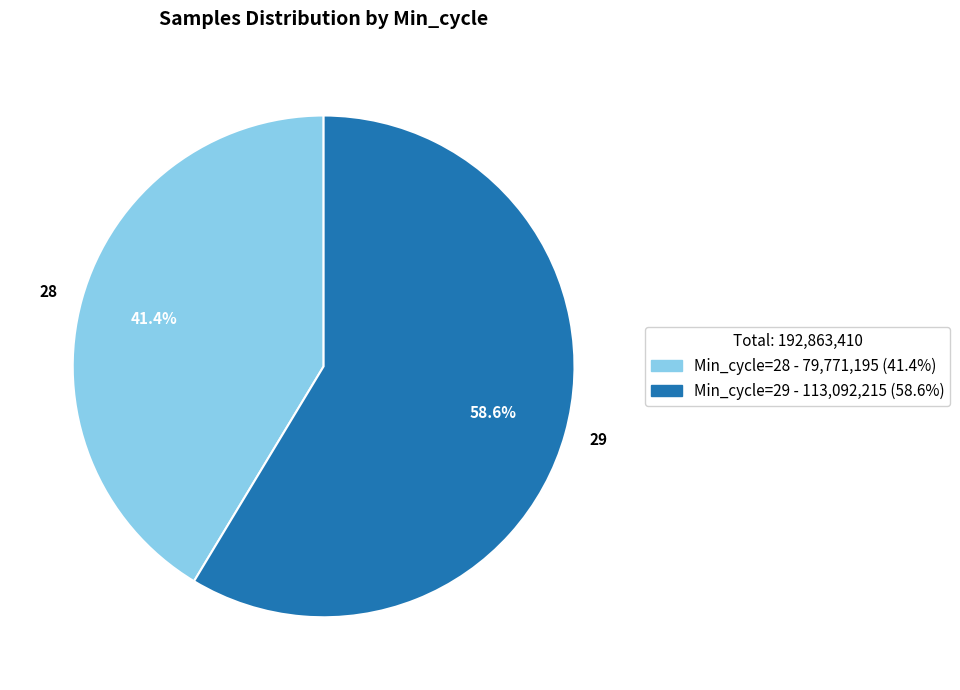

Does 28 represent more than half of the total?

No